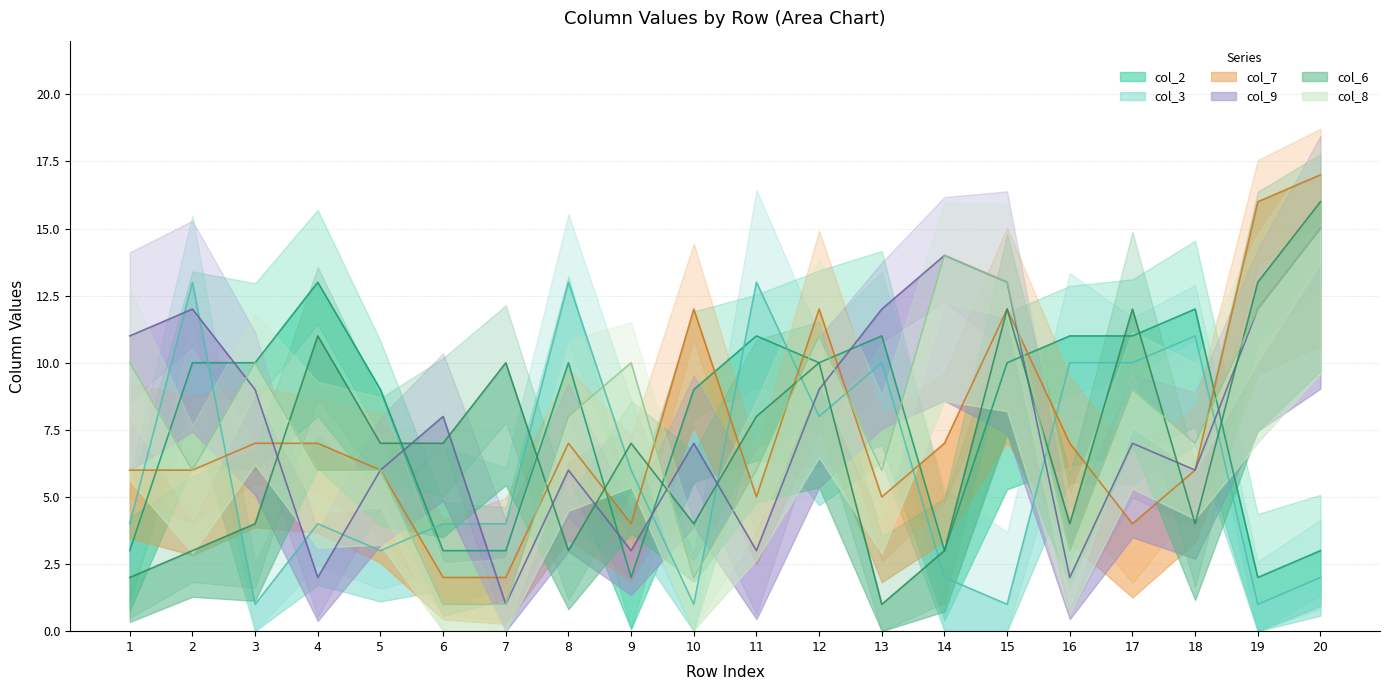

Is it true that col_7 equals 4 at 14?

False